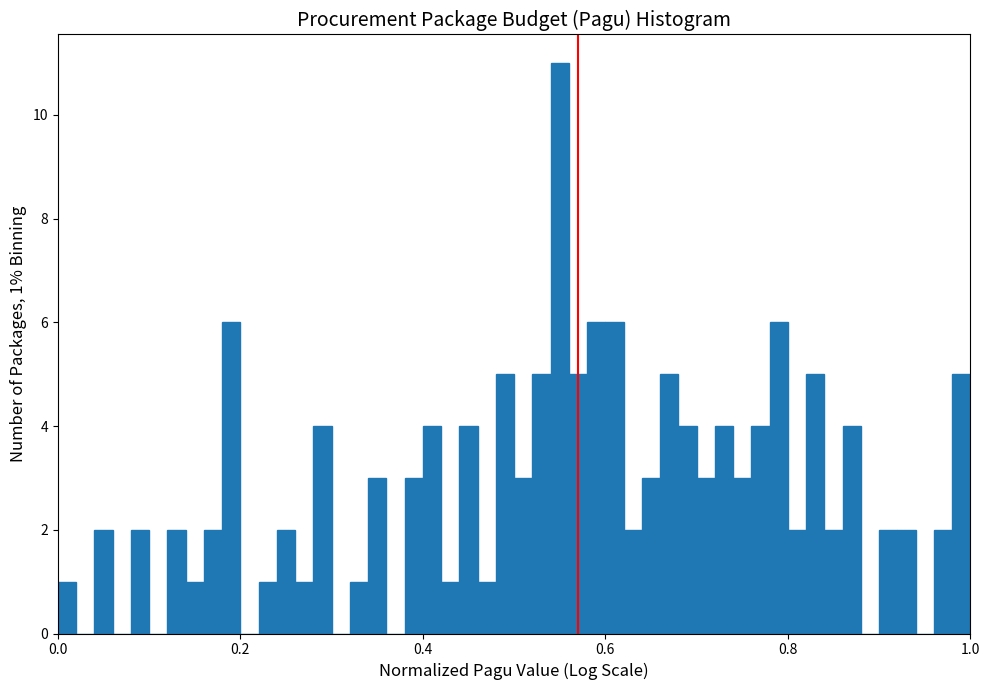

Read against the x-axis, roughly where is the centre of the tallest bar?

0.56